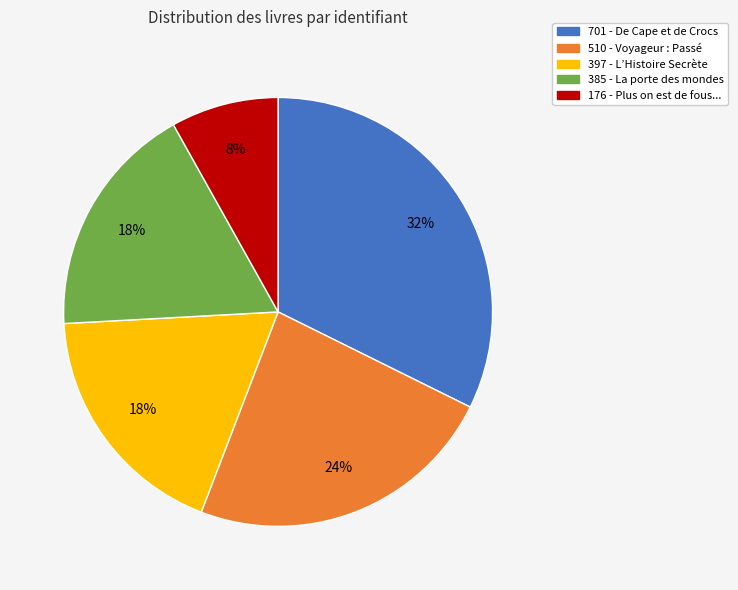

Count the number of slices in the pie.

5